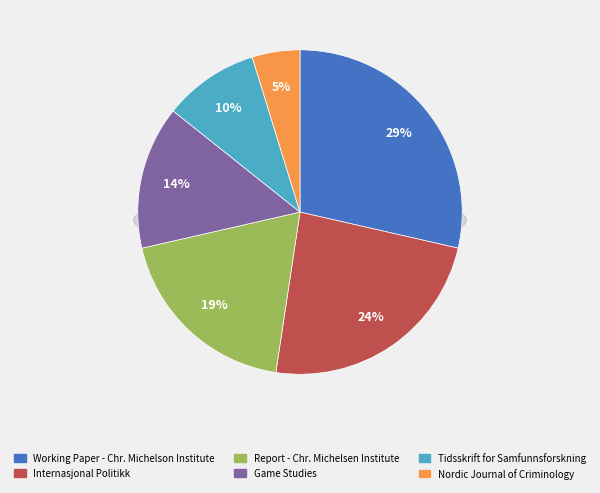

Which has a higher value, Nordic Journal of Criminology or Tidsskrift for Samfunnsforskning?

Tidsskrift for Samfunnsforskning